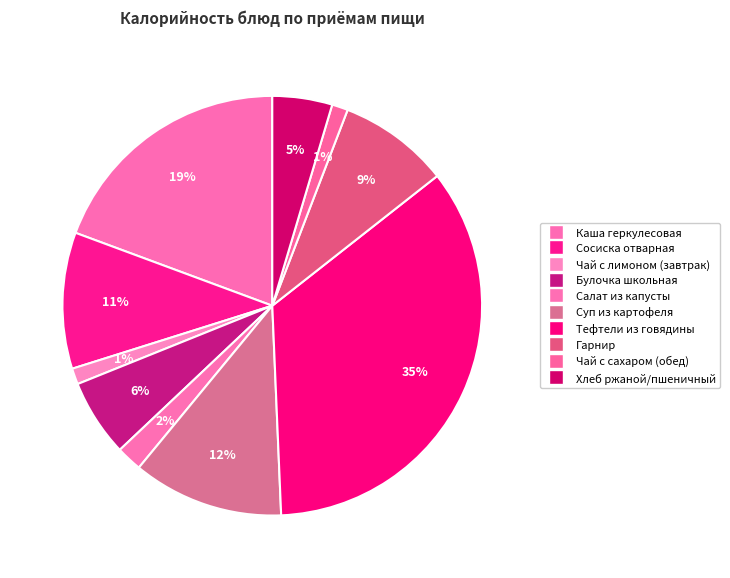

What is the largest slice in the pie chart?

Тефтели из говядины